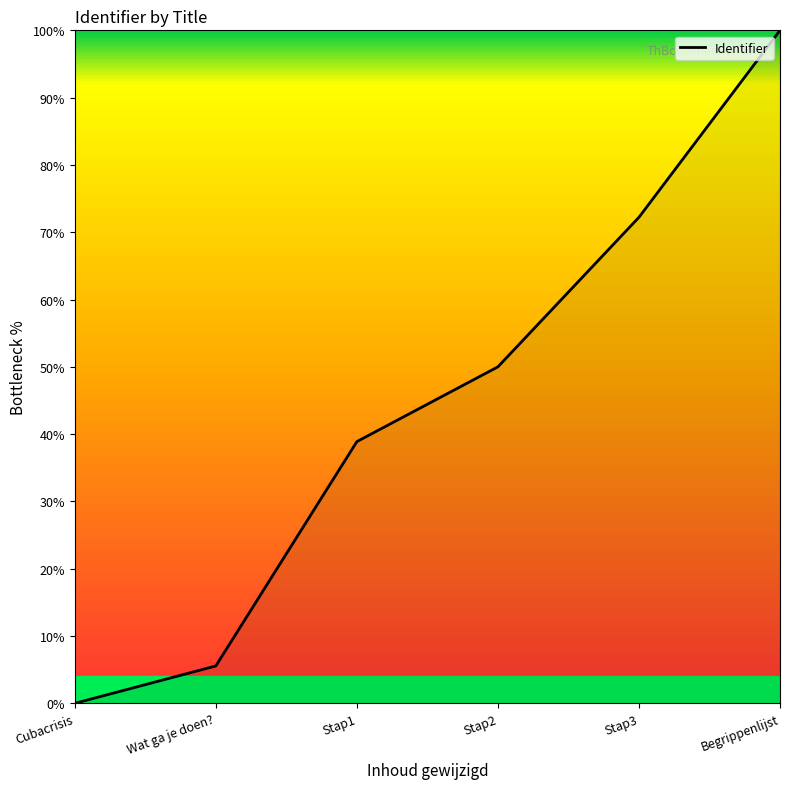

What position from the right is Stap3?

2